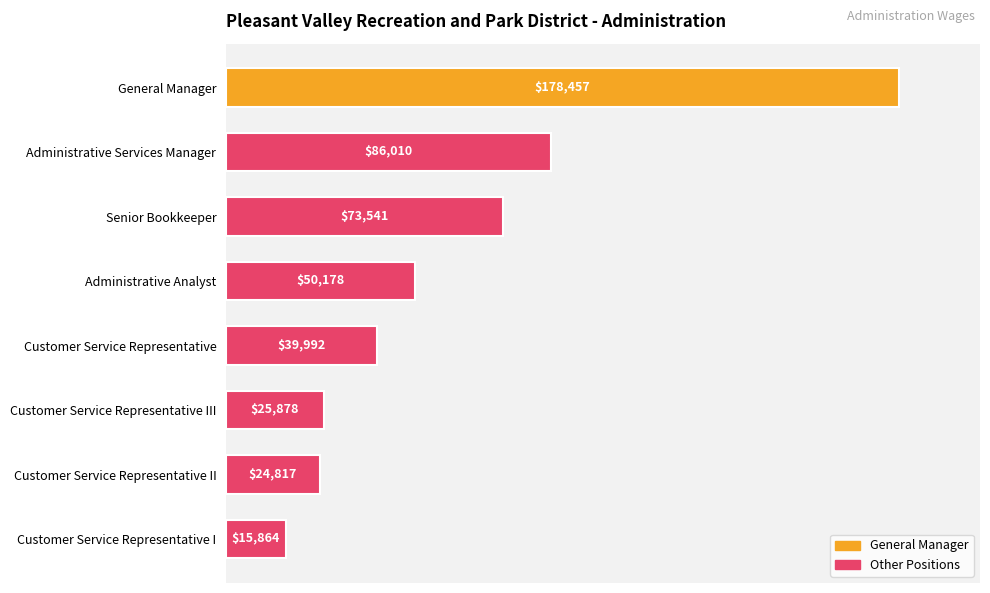

Is it true that the value at General Manager is 178457?

True